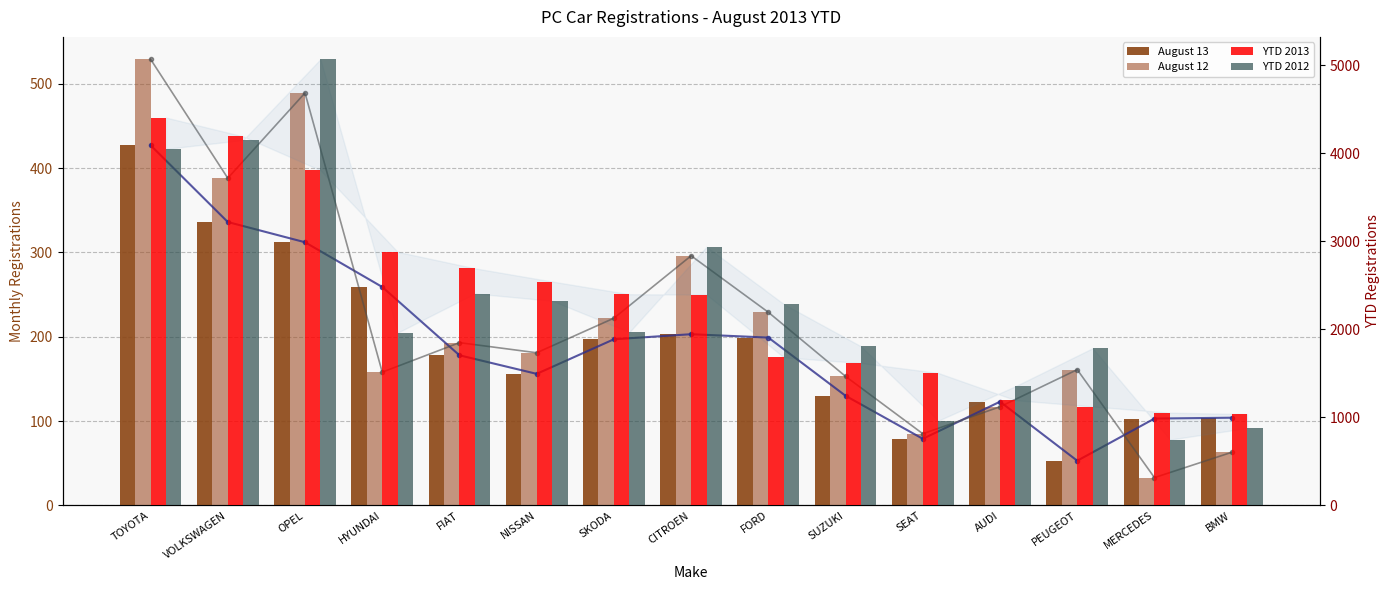

What is the sum of the August 12 values at HYUNDAI and FORD?

387